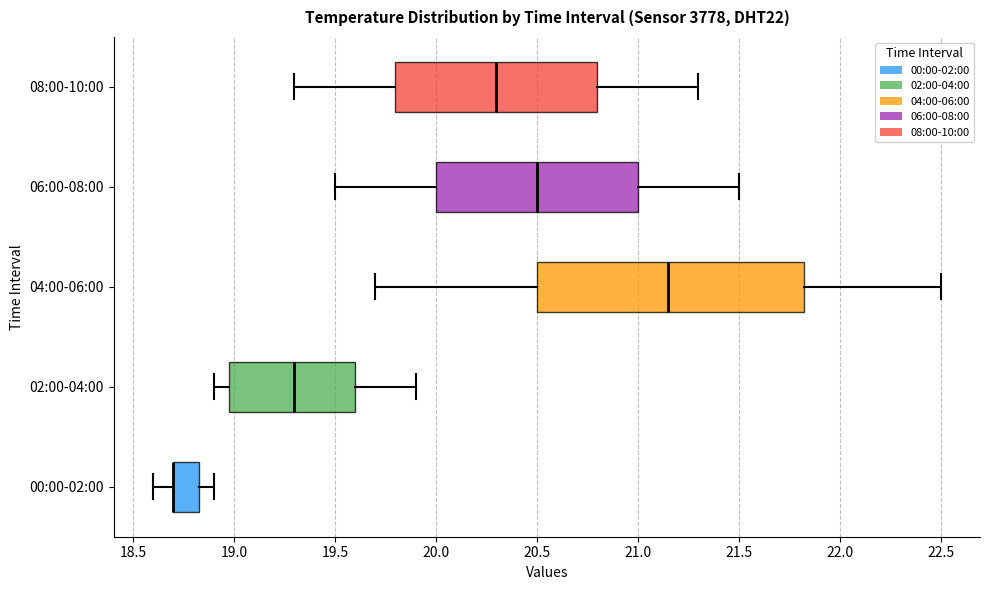

Reading bottom to top, transcribe this box plot: for each box, give where its median line is, the range the box spans, and where its two whiskers end, as read against the x-axis. The values are not printed on the chart, so give them approximately, as read against the axis.

00:00-02:00: median 18.70 (drawn on the box's left edge), box 18.70 to 18.85, whiskers 18.60 to 18.90
02:00-04:00: median 19.30, box 19.00 to 19.60, whiskers 18.90 to 19.90
04:00-06:00: median 21.15, box 20.50 to 21.85, whiskers 19.70 to 22.50
06:00-08:00: median 20.50, box 20.00 to 21.00, whiskers 19.50 to 21.50
08:00-10:00: median 20.30, box 19.80 to 20.80, whiskers 19.30 to 21.30